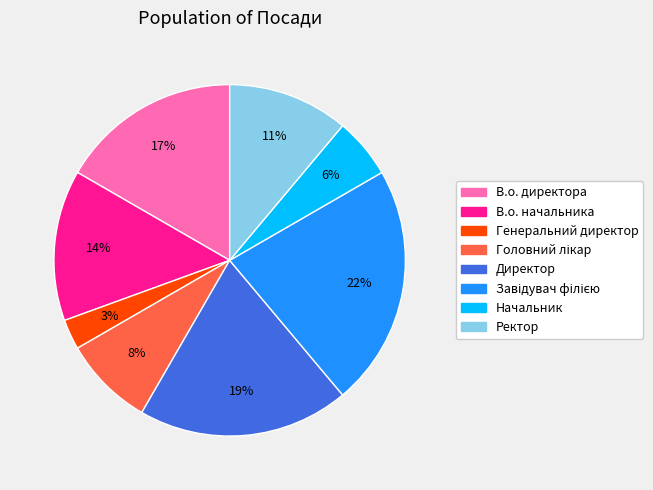

Is there any slice that represents more than half of the pie?

No